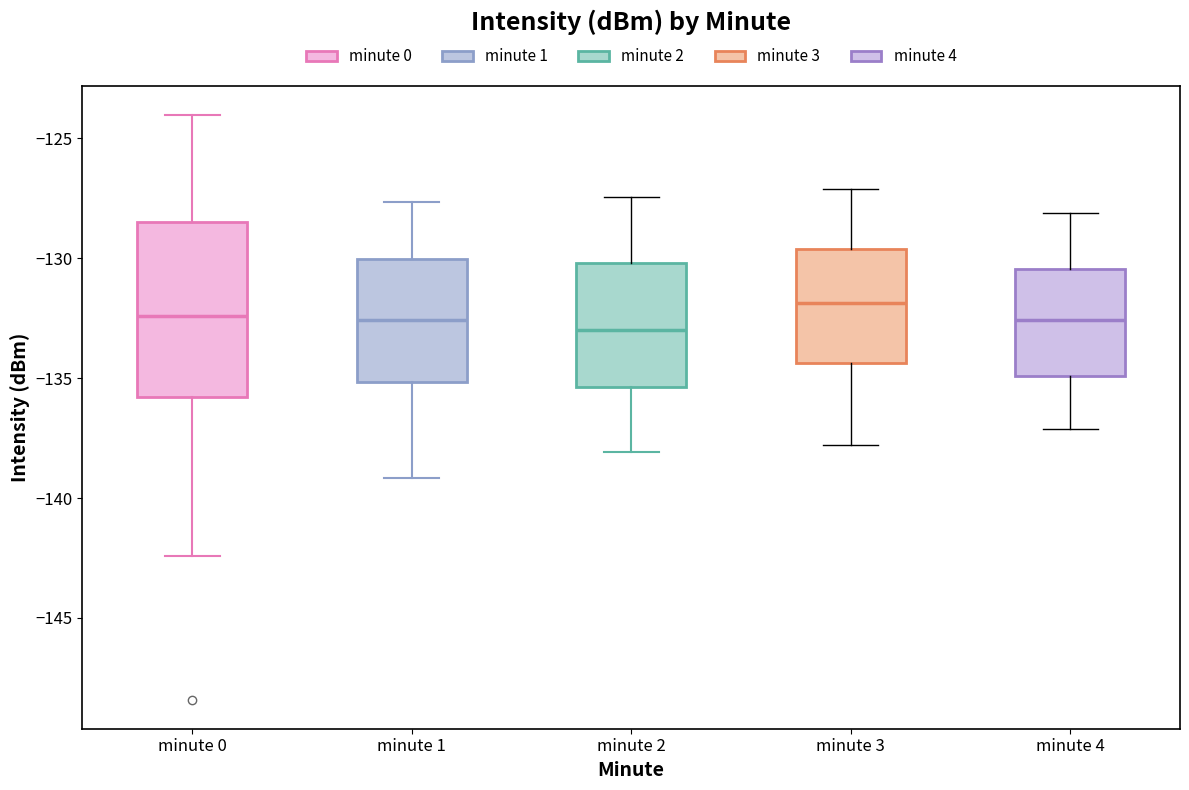

Reading left to right, transcribe this box plot: for each box, give where its median line is, the range the box spans, and where its two whiskers end, as read against the y-axis. The values are not printed on the chart, so give them approximately, as read against the axis.

minute 0: median -132.5, box -136.0 to -128.5, whiskers -142.5 to -124.0
minute 1: median -132.5, box -135.0 to -130.0, whiskers -139.0 to -127.5
minute 2: median -133.0, box -135.5 to -130.0, whiskers -138.0 to -127.5
minute 3: median -132.0, box -134.5 to -129.5, whiskers -138.0 to -127.0
minute 4: median -132.5, box -135.0 to -130.5, whiskers -137.0 to -128.0